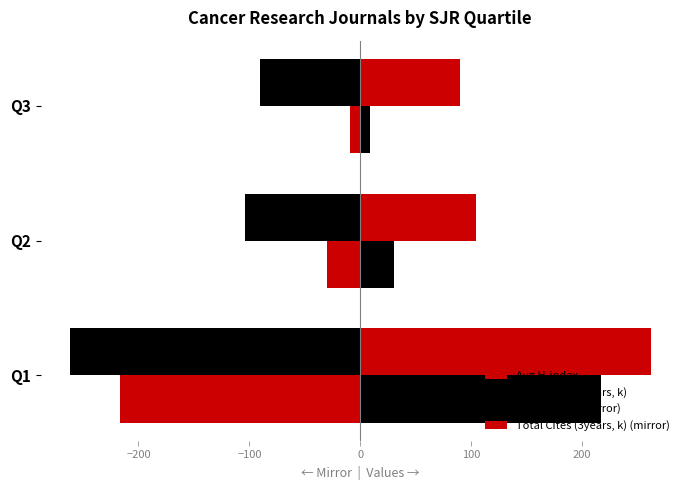

How many categories are shown in the chart?

3